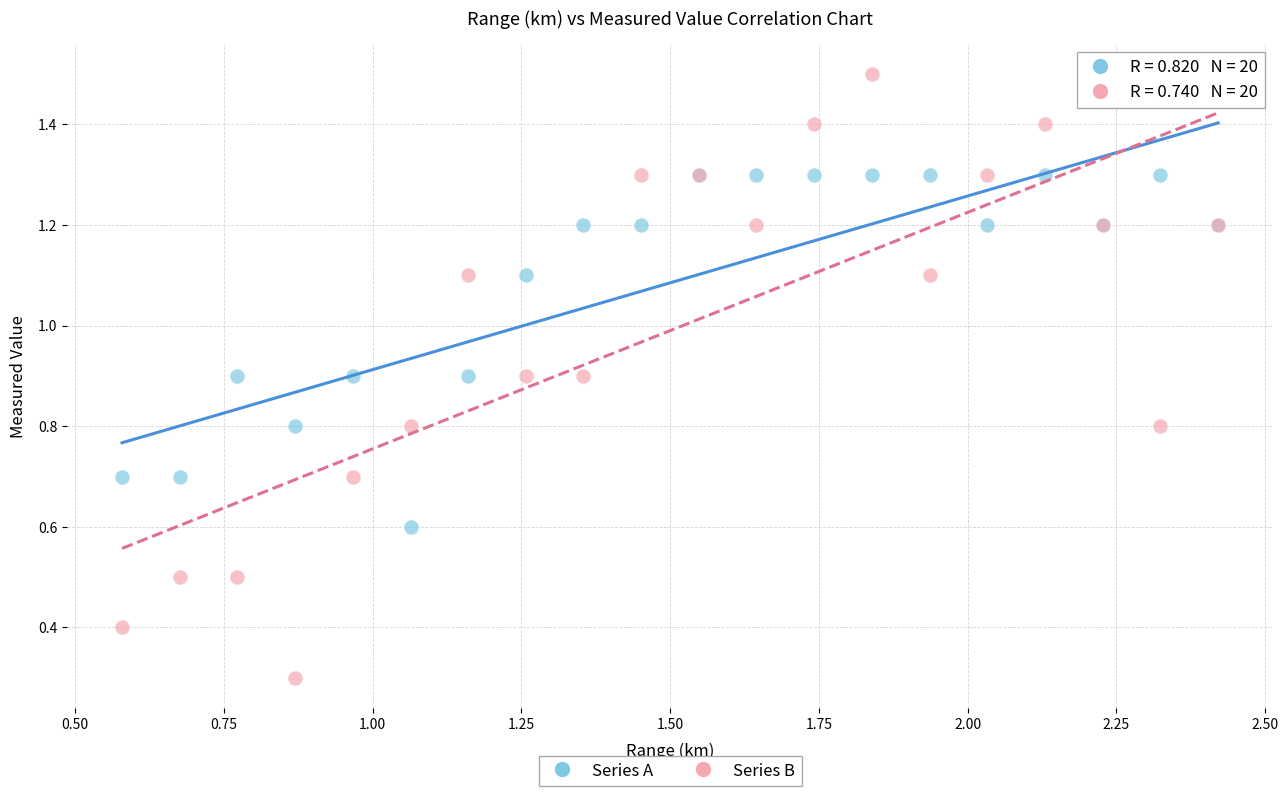

Across all series, what Y value is closest to 0?

0.3